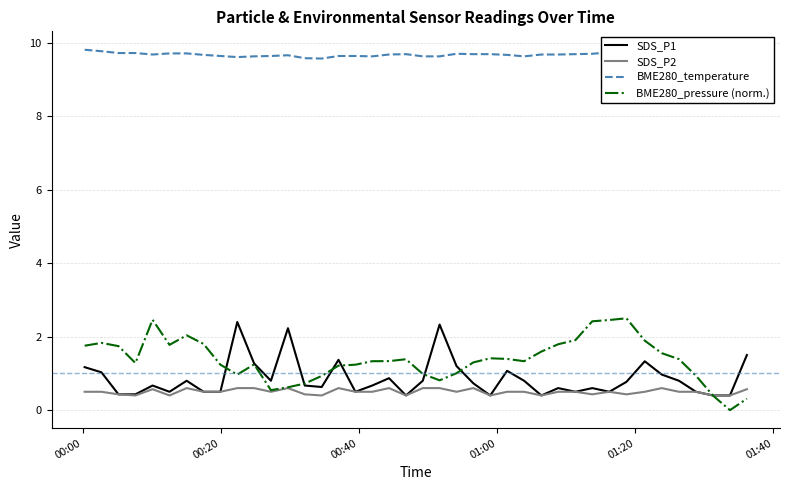

True or false: BME280_temperature and SDS_P1 cross at least once.

False